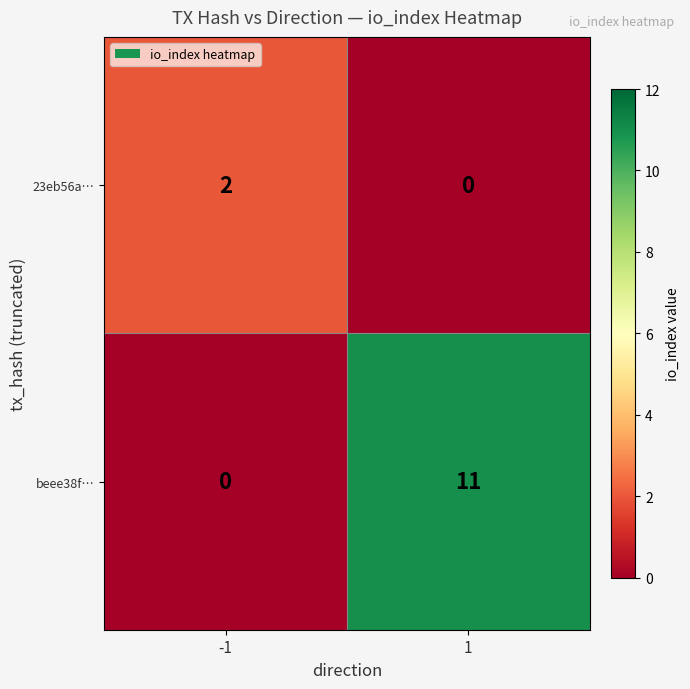

What is the spread (max minus min) of values at -1?

2